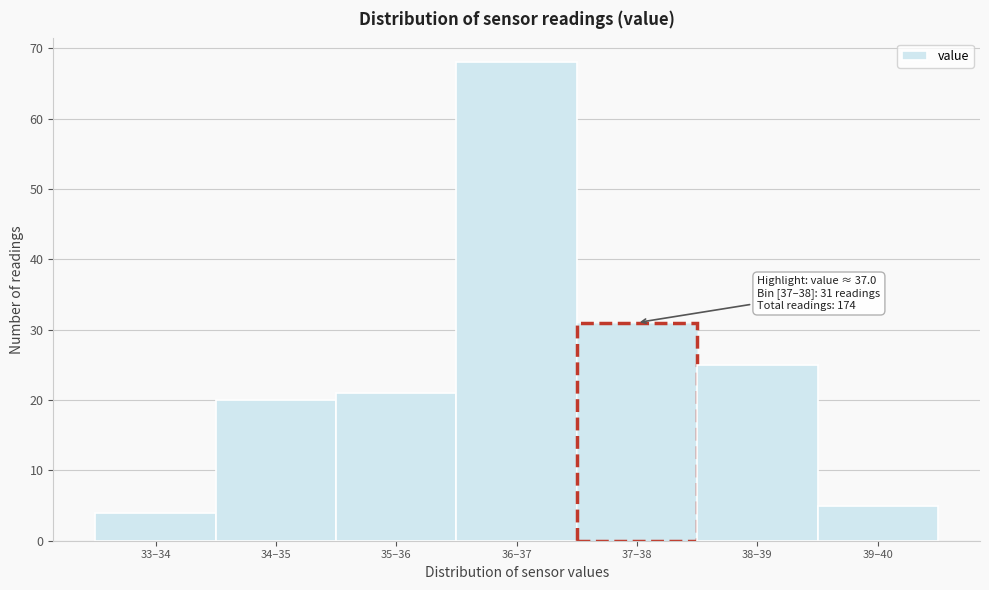

Reading left to right, extract all data points from this chart.

4	20	21	68	31	25	5